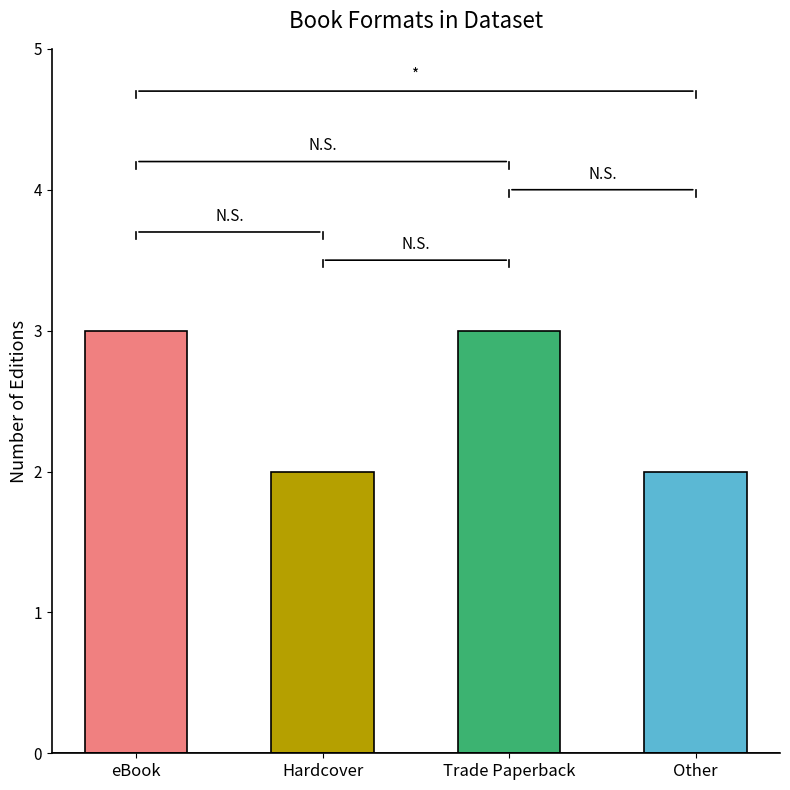

Reading left to right, transcribe all the data shown in this chart.

3	2	3	2